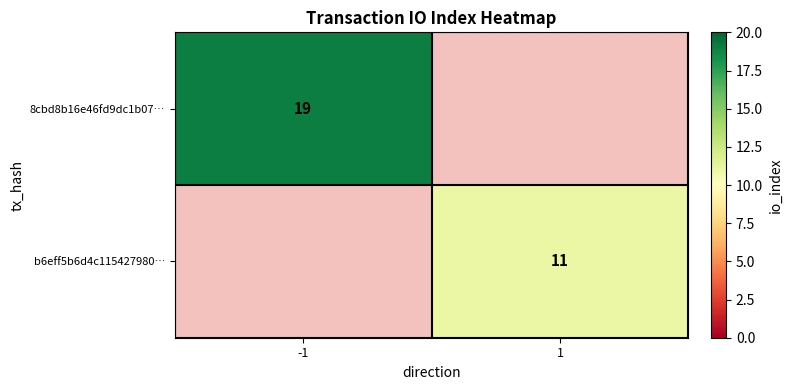

Count the number of categories in the chart.

2